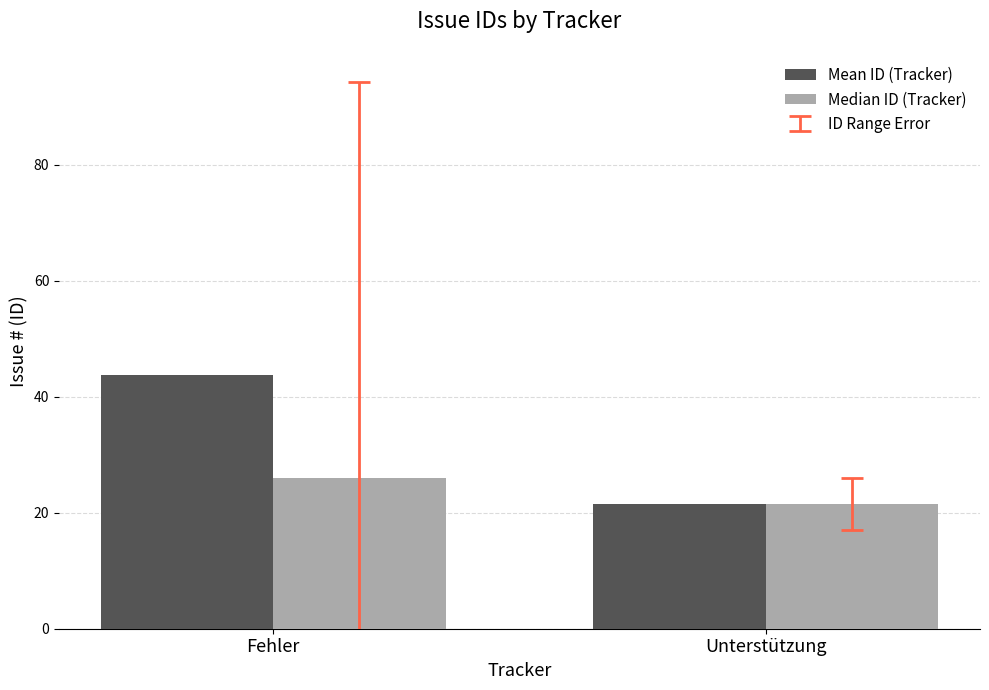

Reading left to right, list all the values displayed in this chart.

Mean ID (Tracker): 43.8	21.5
Median ID (Tracker): 26.0	21.5